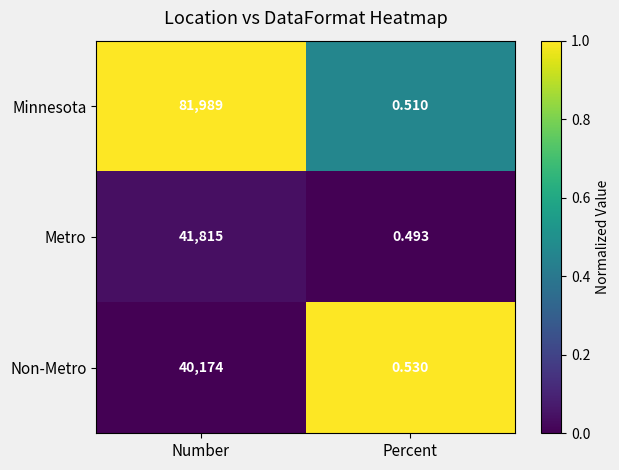

Which series has the largest range (max minus min)?

Minnesota